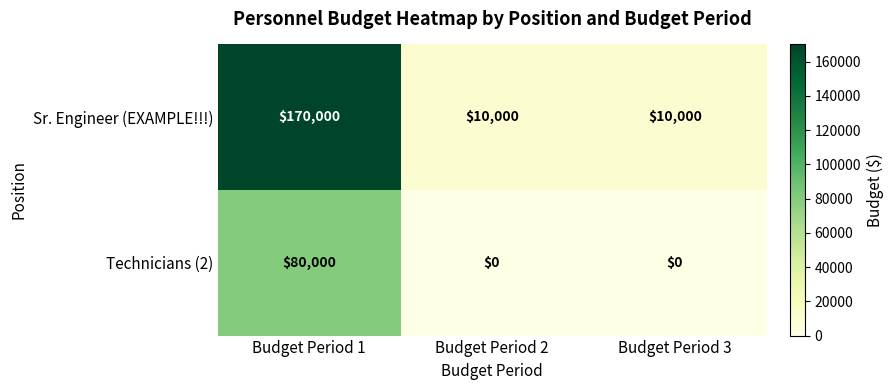

What is the spread (max minus min) of values at Budget Period 2?

10000